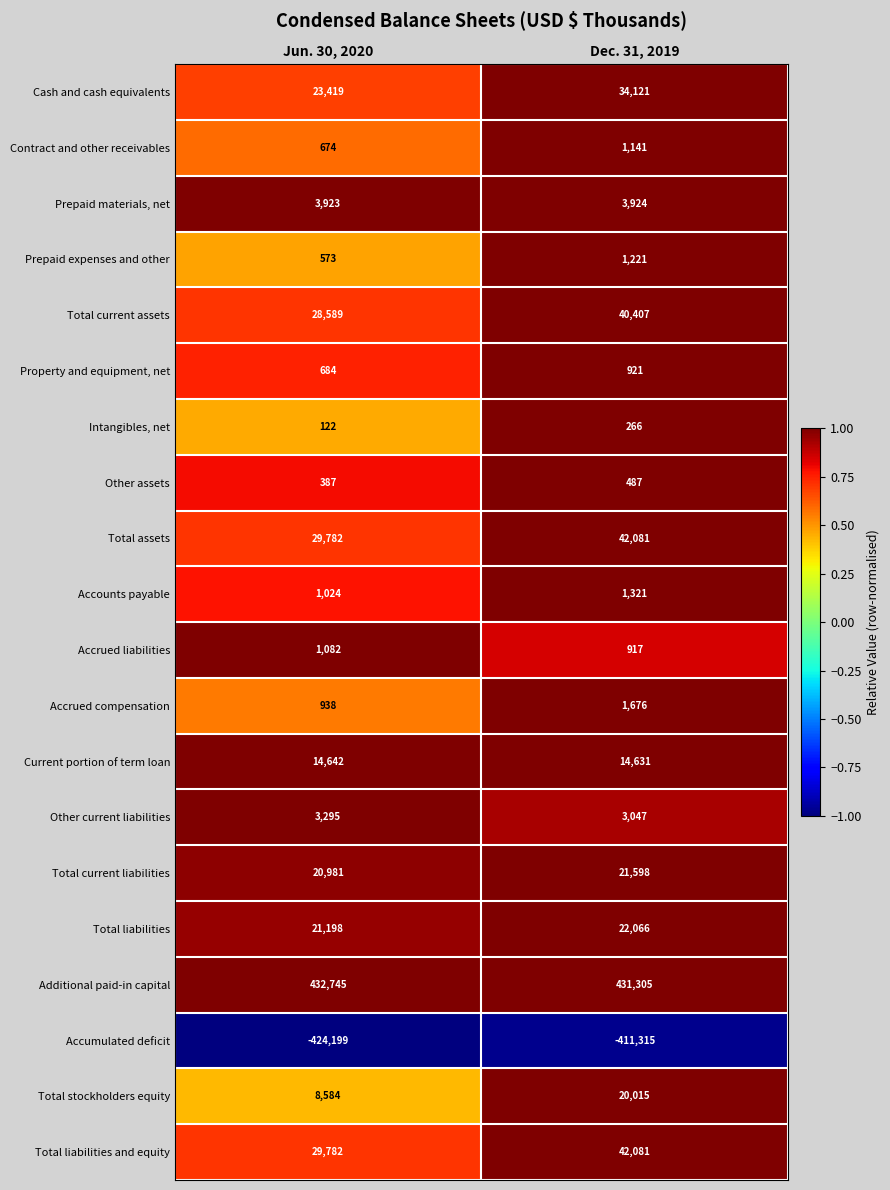

Is it true that Total liabilities and equity equals 56072 at Dec. 31, 2019?

False